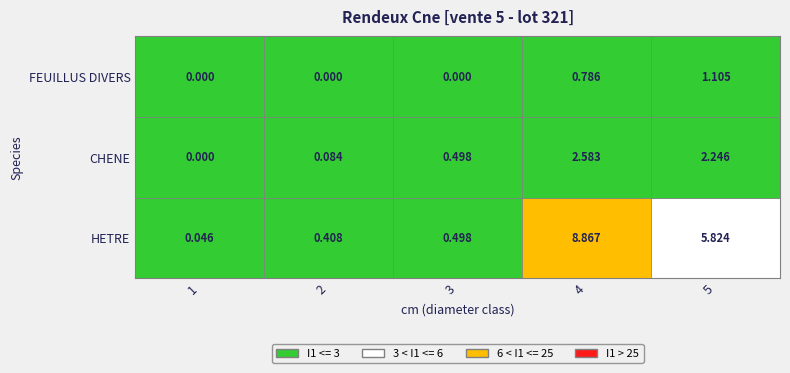

Is it true that HETRE equals 0.0 at 1?

True